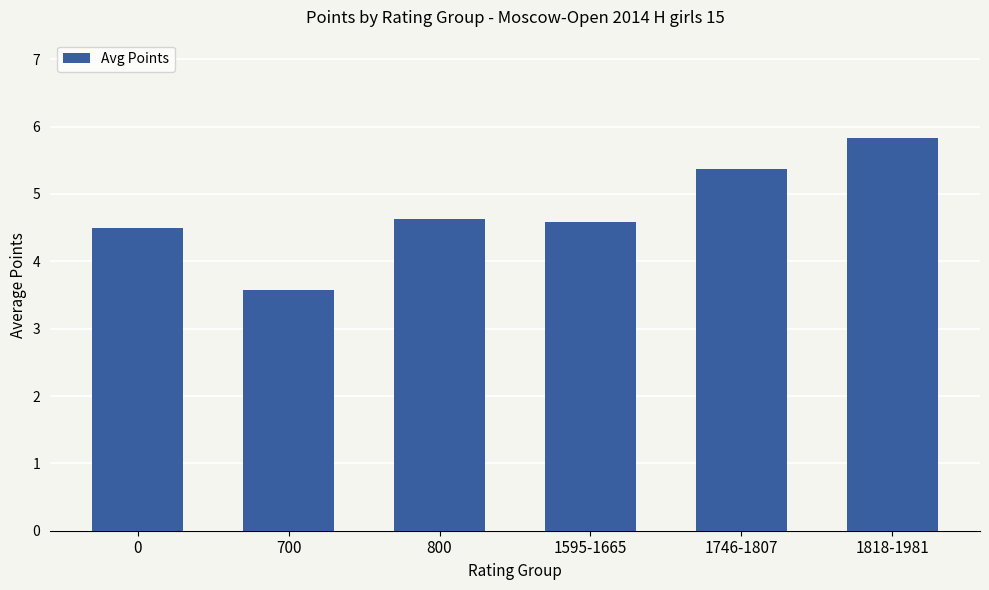

How many values are below 4?

1